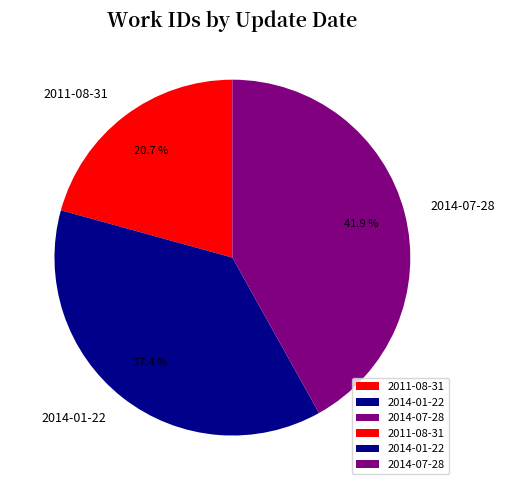

Count the number of slices in the pie.

3